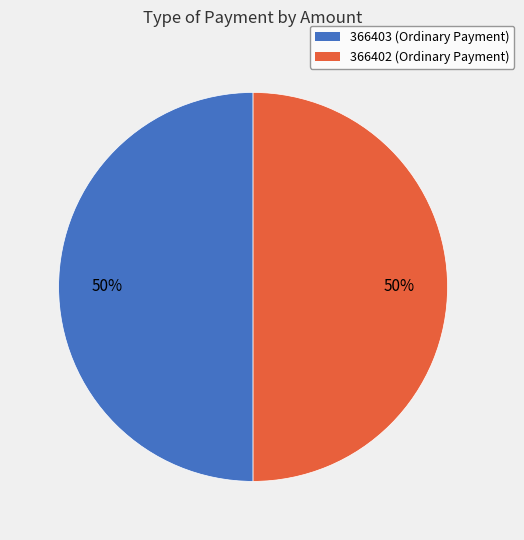

To the nearest percent, what is the average slice percentage?

50%